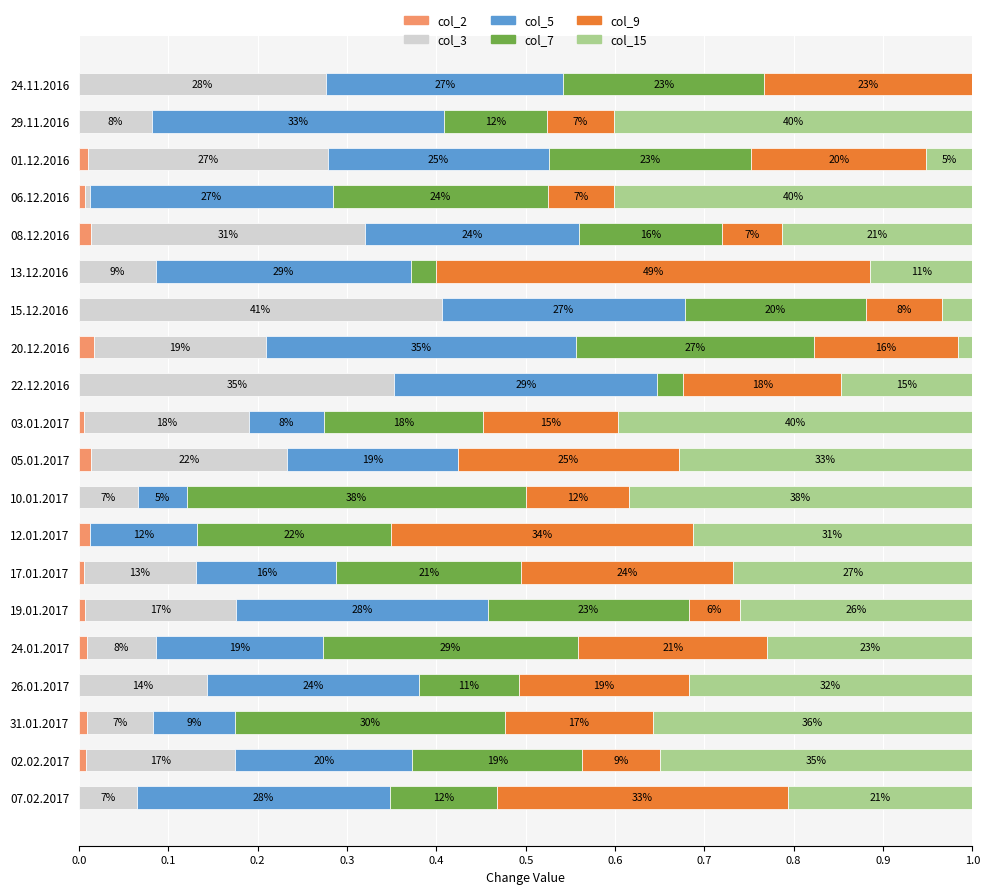

What are all the series names shown in the legend?

col_2, col_3, col_5, col_7, col_9, col_15